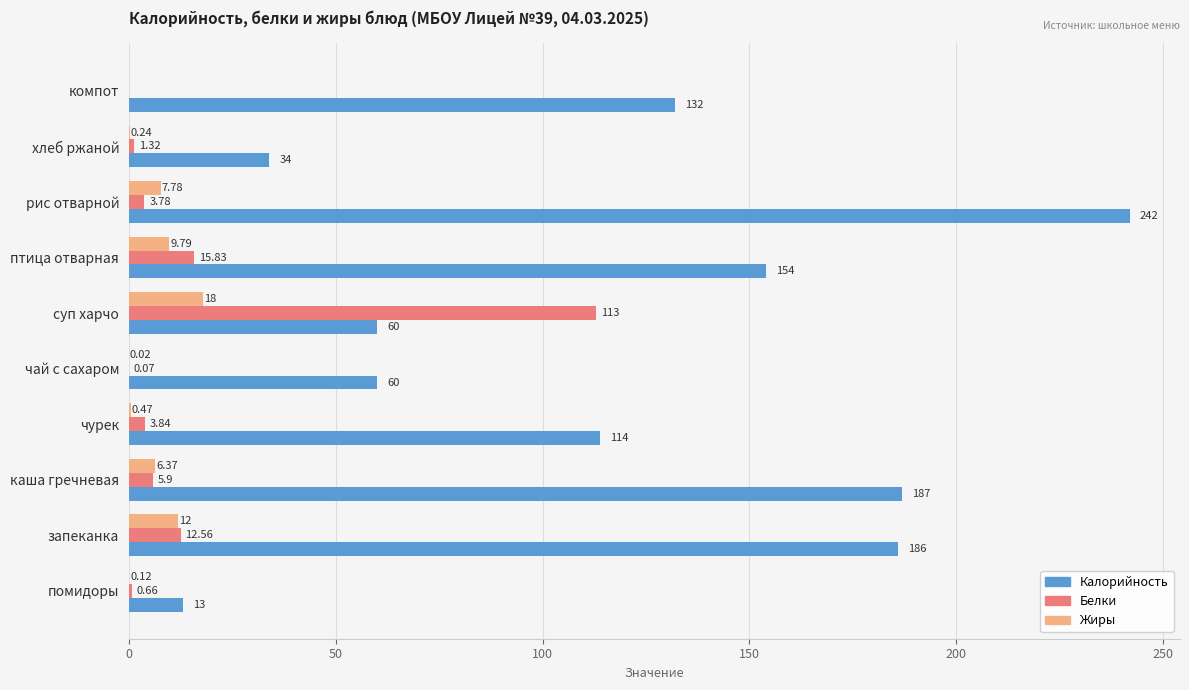

Where is Калорийность nearest to the value 127?

компот